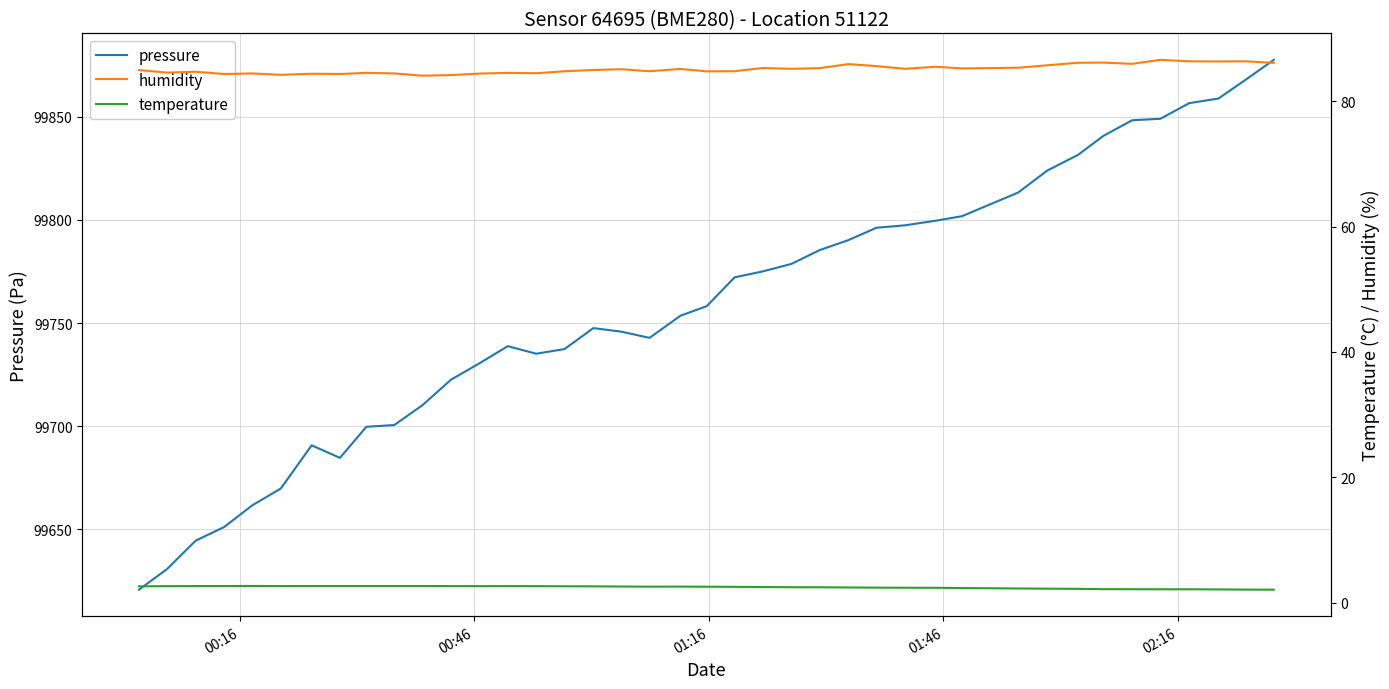

How many values in the pressure series exceed 99758?

20